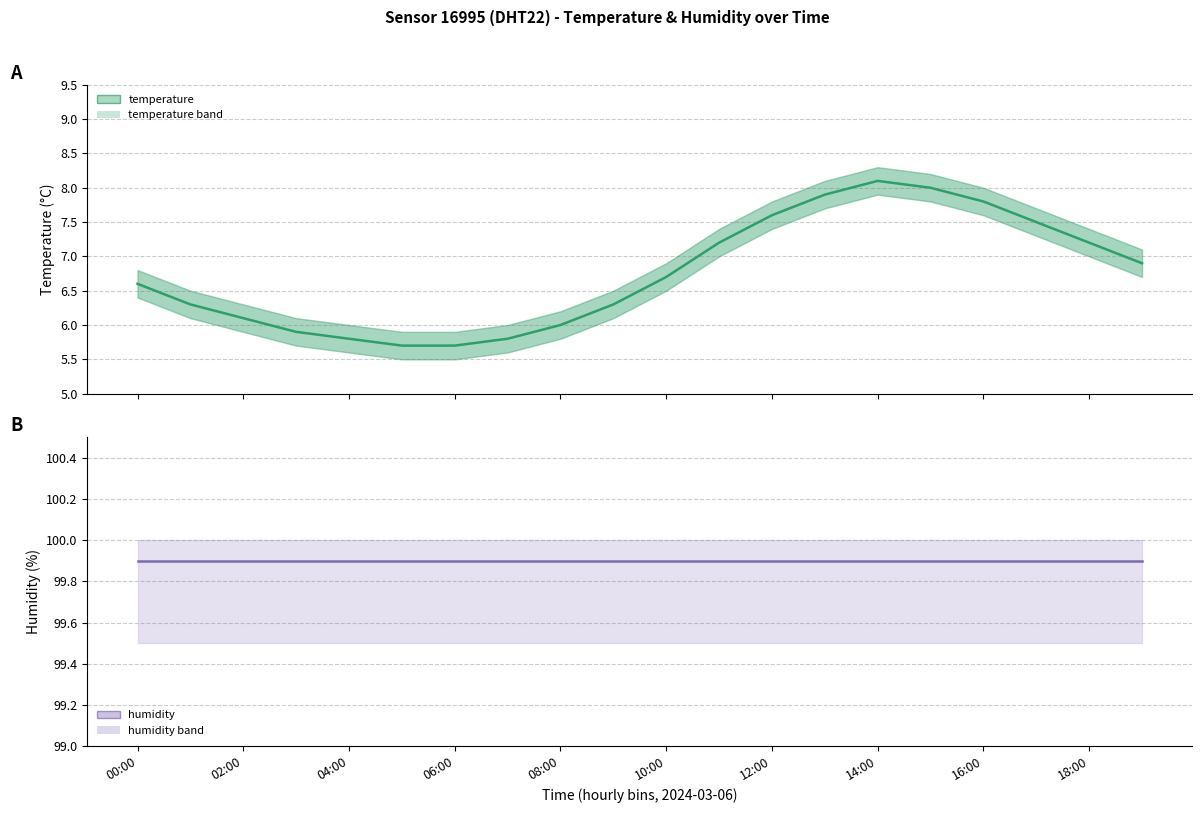

Does the chart have visible grid lines?

Yes